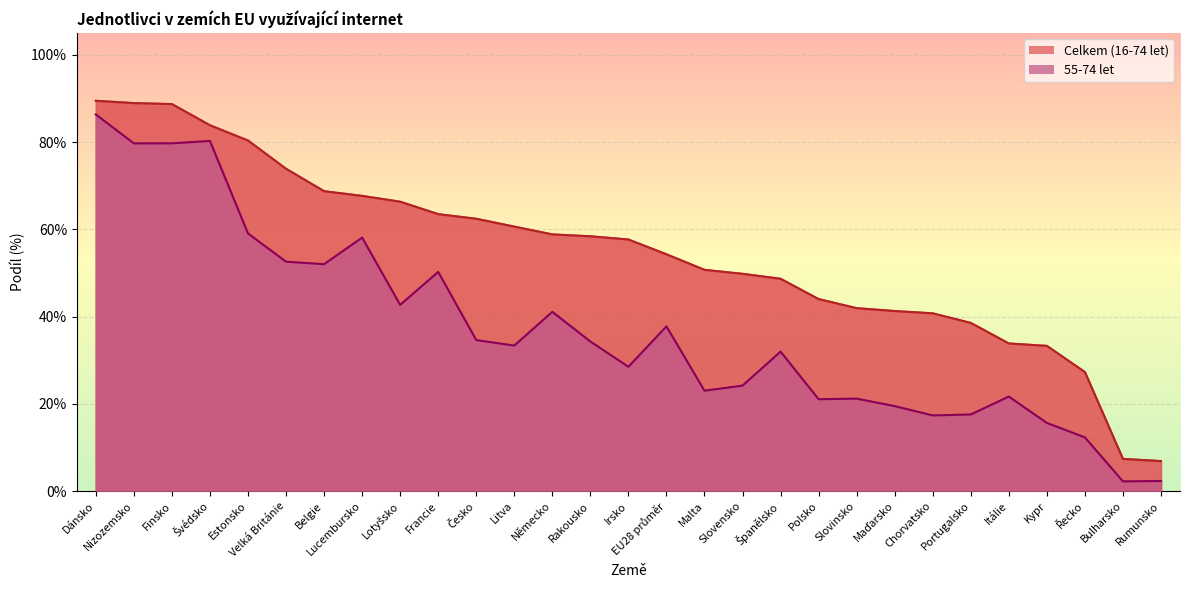

How many interior local valleys does the 55-74 let series have?

9